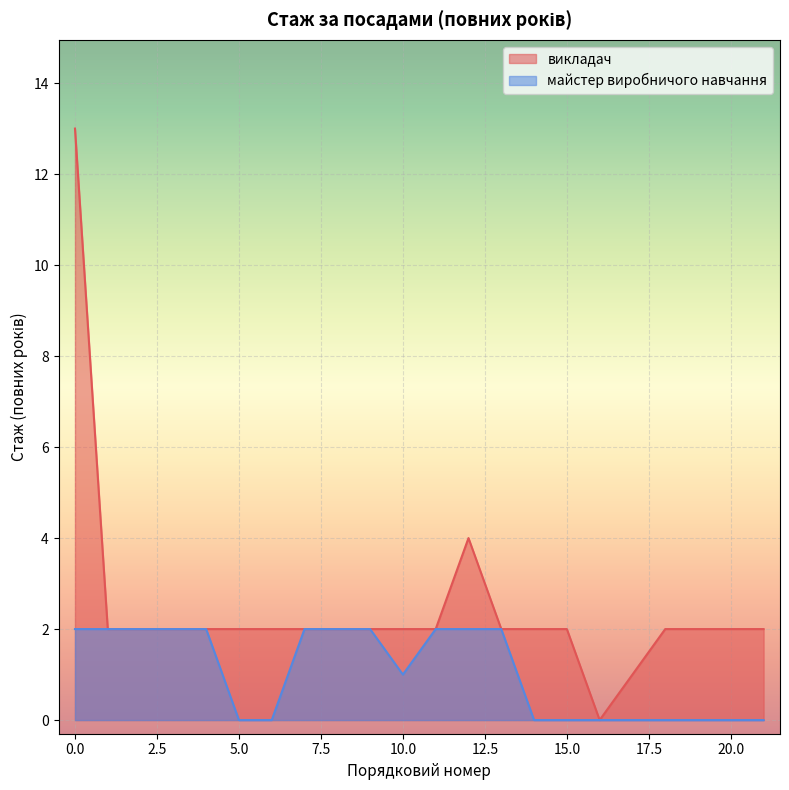

Reading right to left, extract all data points from this chart.

2	2	2	2	1	0	2	2	2	4	2	2	2	2	2	2	2	2	2	2	2	13